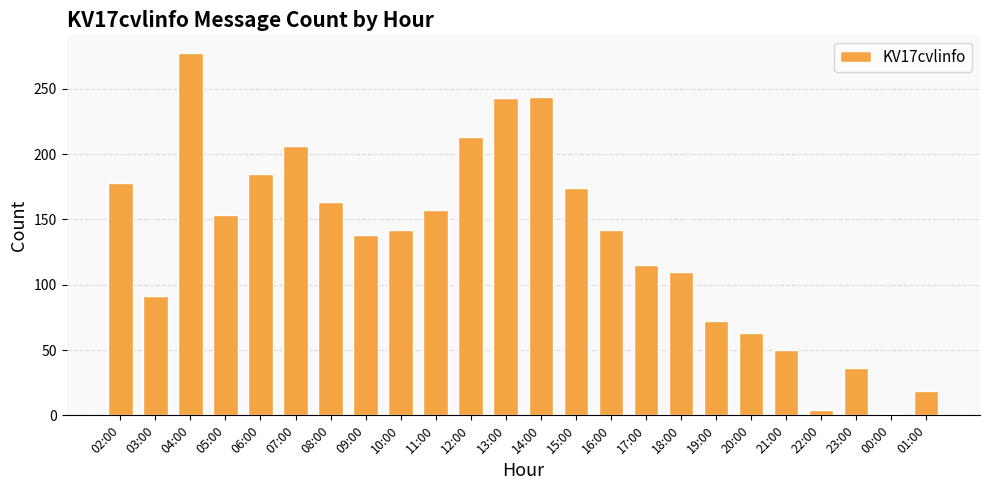

How many data points are less than 142?

11